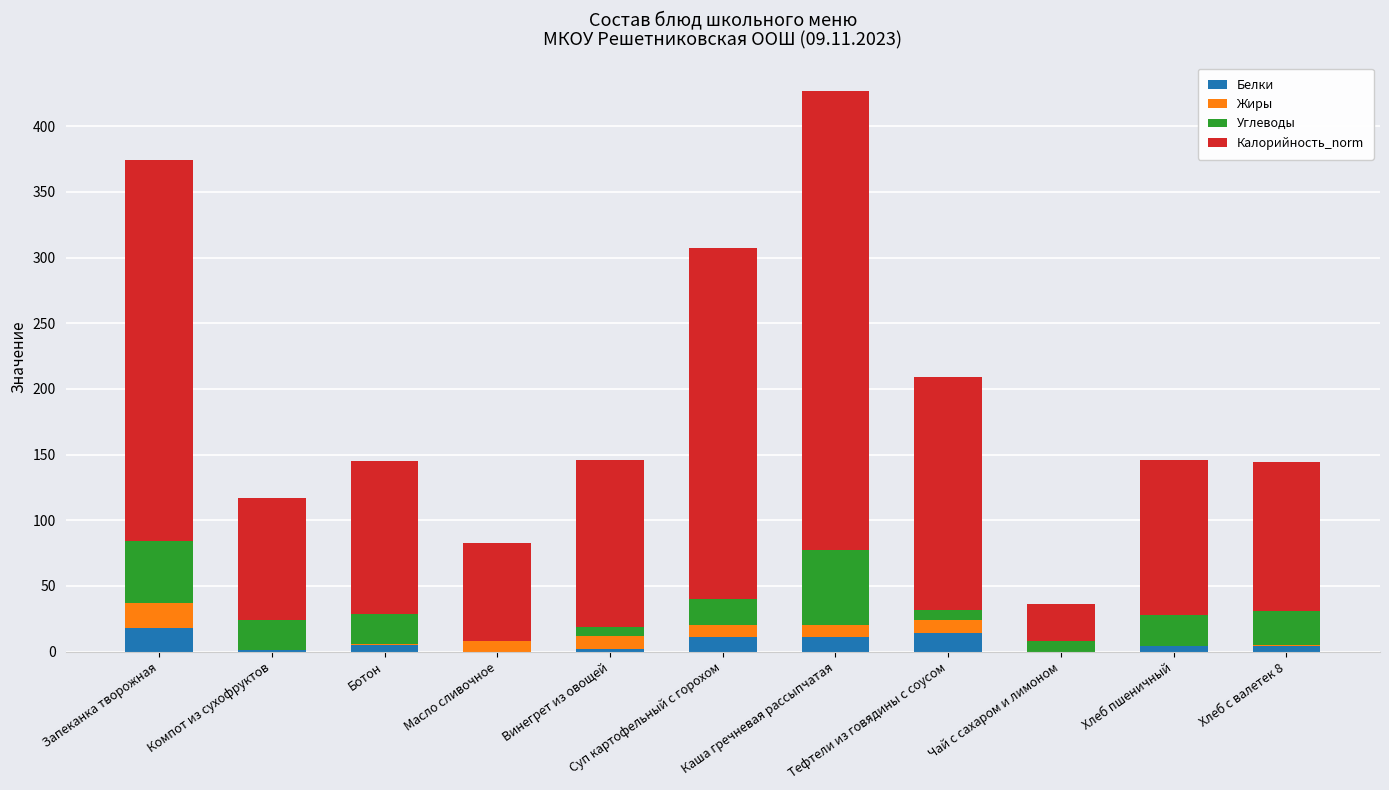

What is the highest value of the Белки series?

18